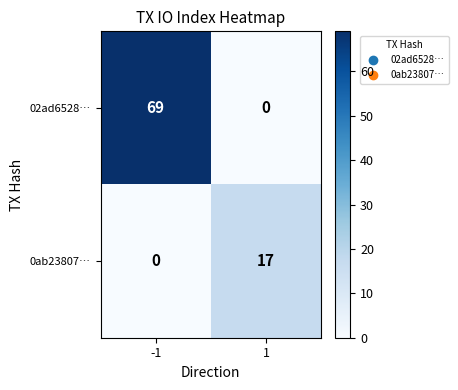

What is the sum of the 0ab23807… values at 1 and -1?

17